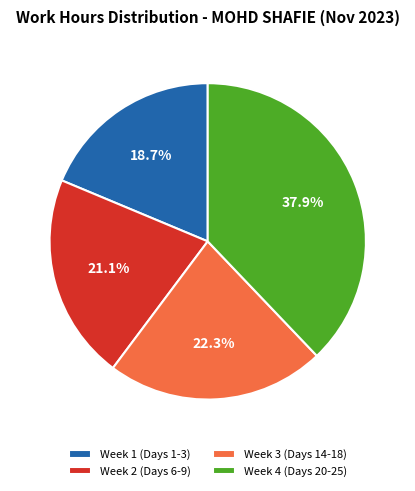

Rank the categories by value from lowest to highest.

Week 1 (Days 1-3), Week 2 (Days 6-9), Week 3 (Days 14-18), Week 4 (Days 20-25)